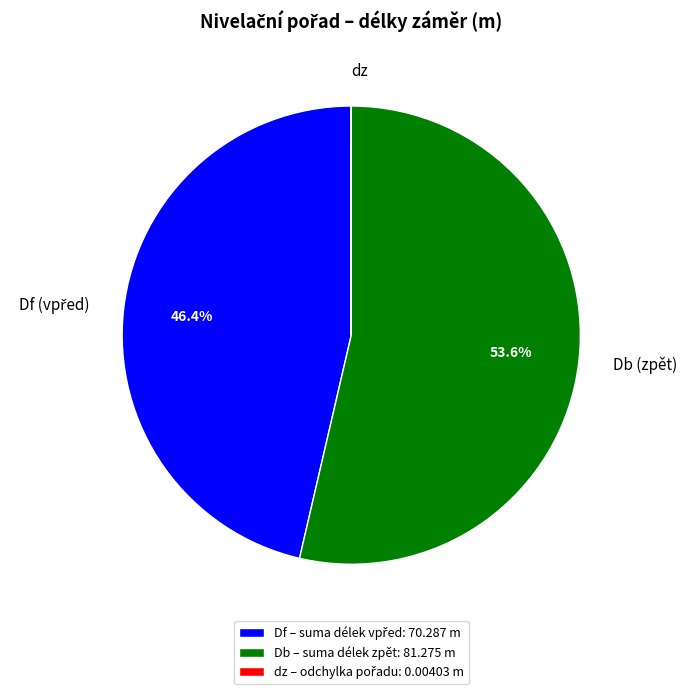

Is there any slice that represents more than half of the pie?

Yes